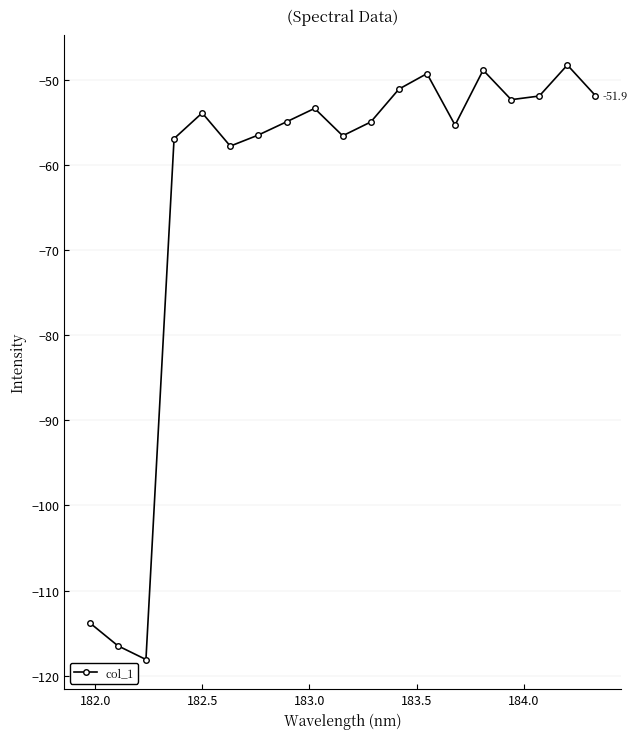

What is the maximum value shown in the chart?

-48.3